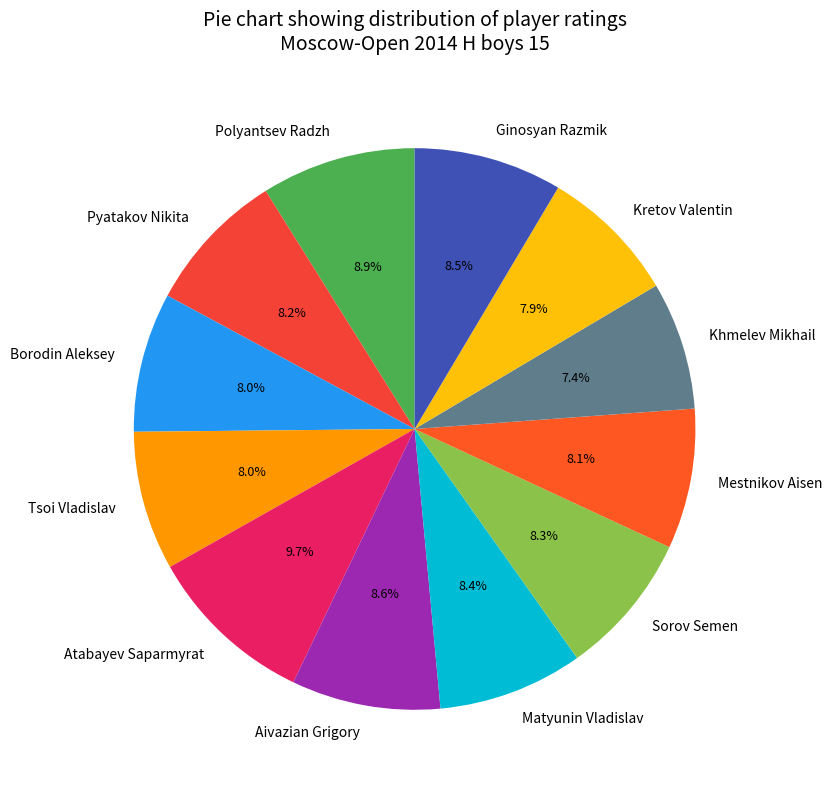

Between Atabayev Saparmyrat and Khmelev Mikhail, which is larger?

Atabayev Saparmyrat